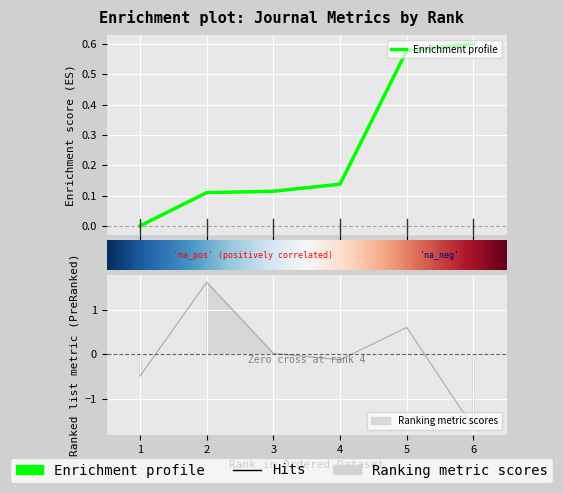

Which category has the lowest value in the H index series?

1